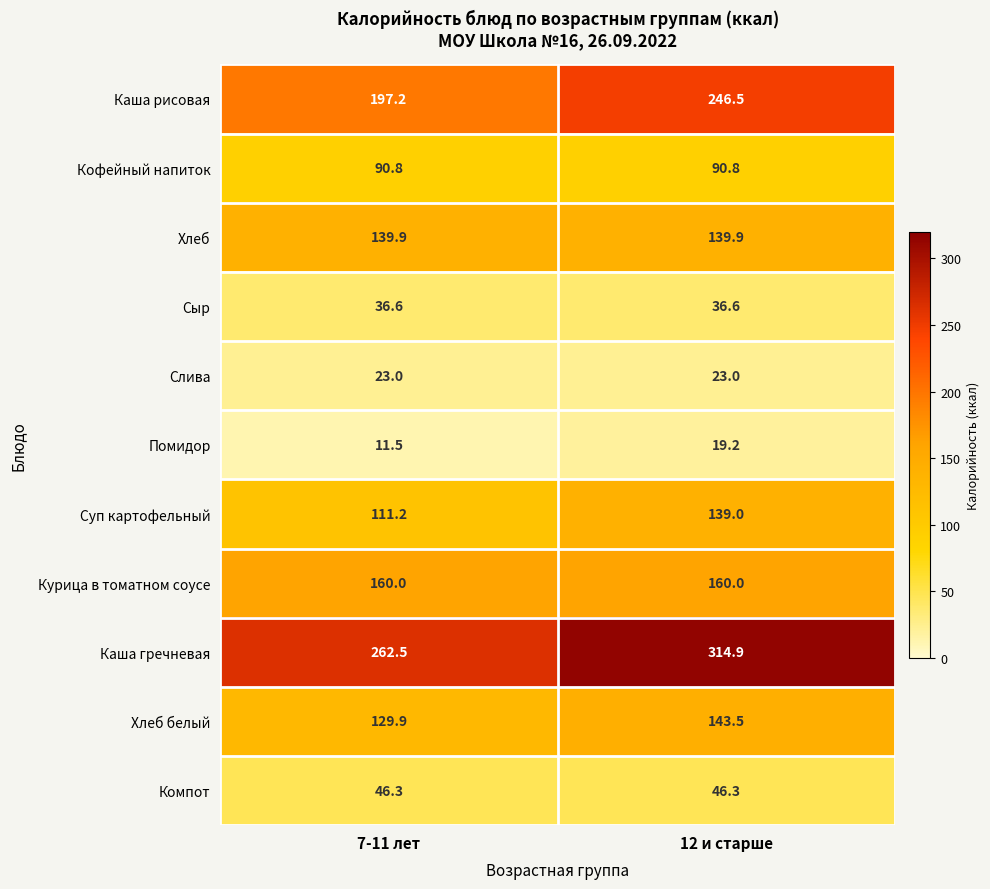

True or false: Компот has a value of 13.1 at 12 и старше.

False